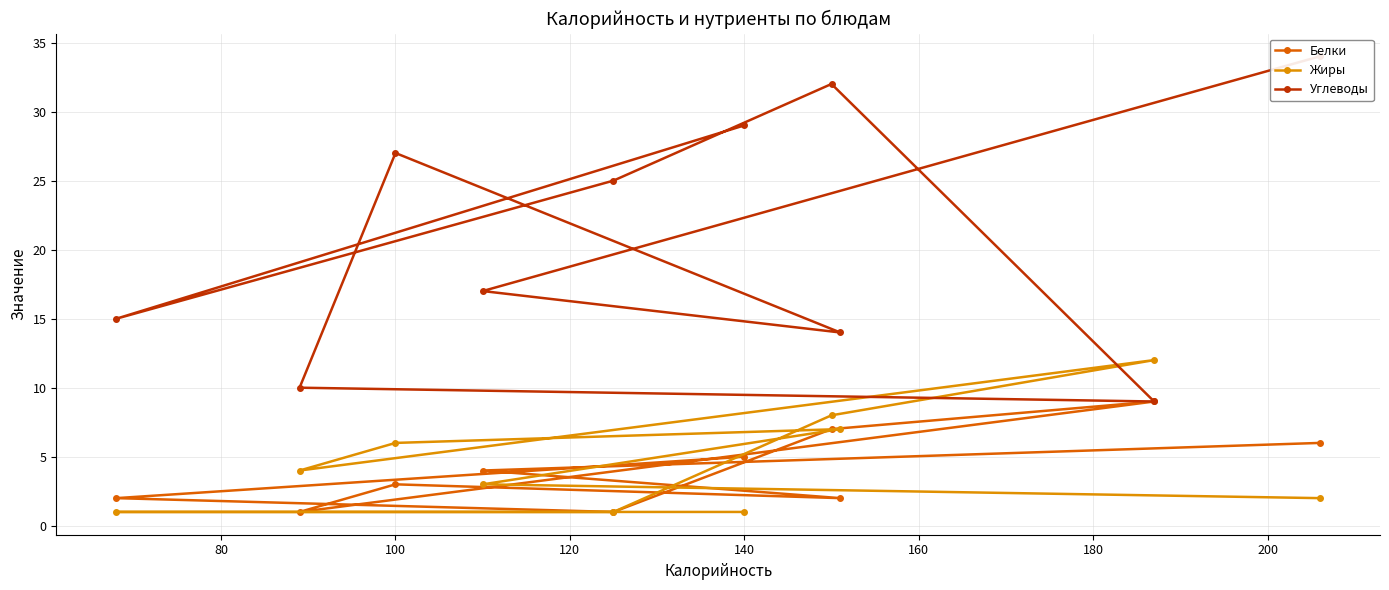

What is the value of the Белки point at the 8th from the left?

1